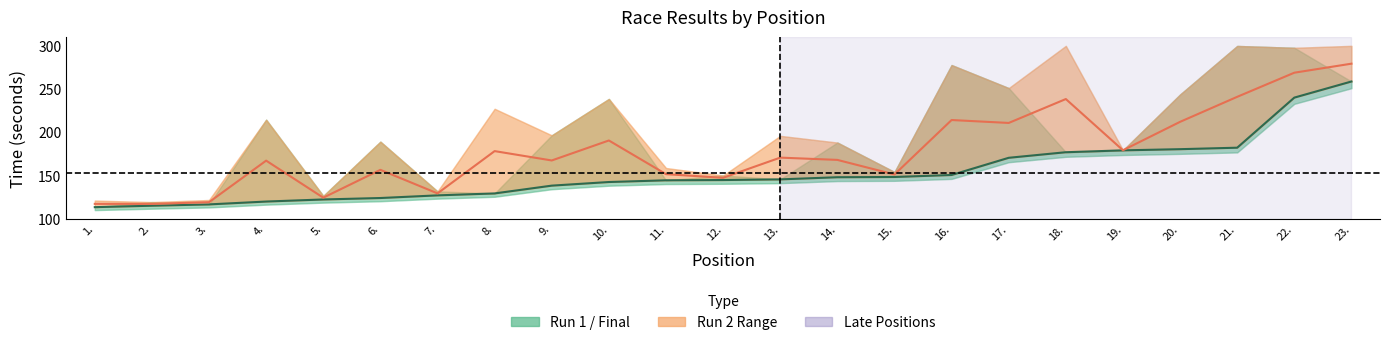

How many lines are shown in the chart?

2